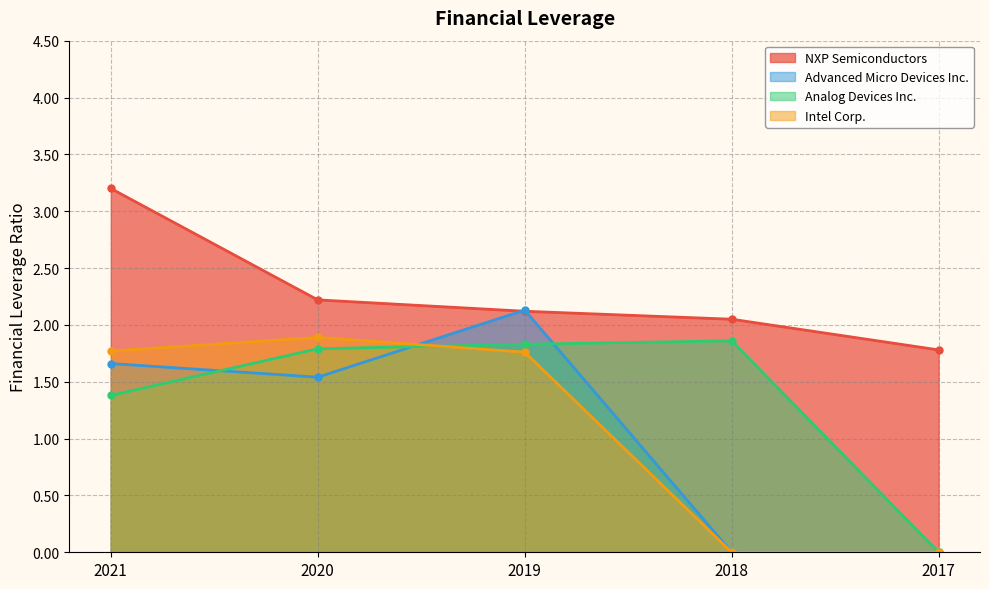

True or false: Analog Devices Inc. has a value of 0.0 at 2017.

True